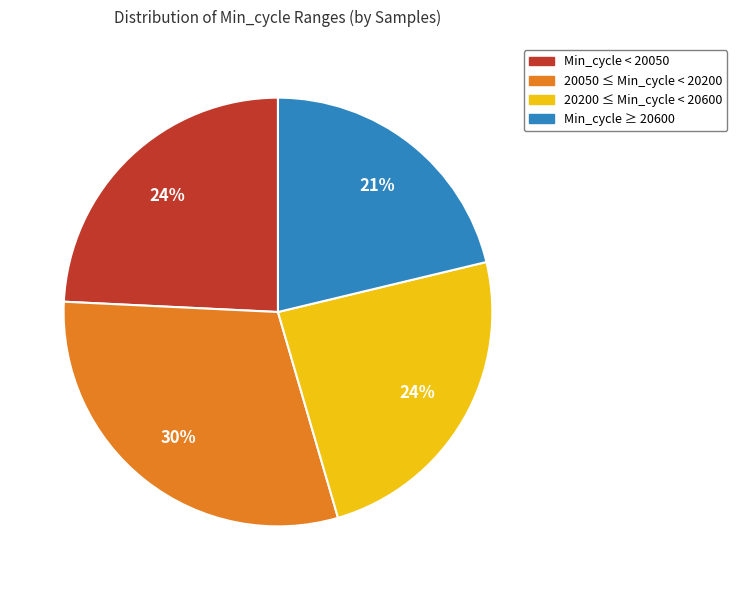

Count the number of slices in the pie.

4